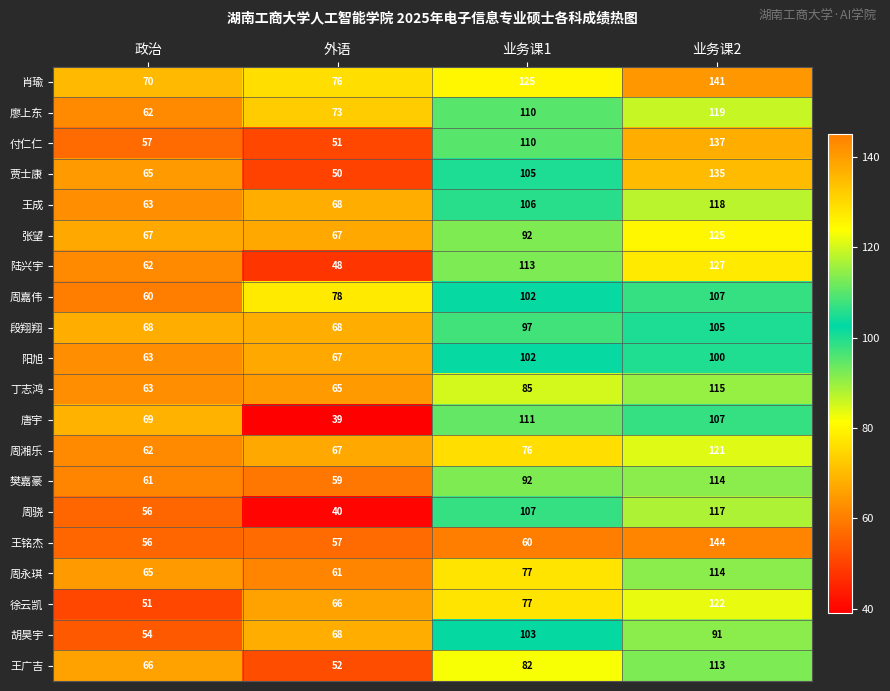

How many data points does each series have?

4